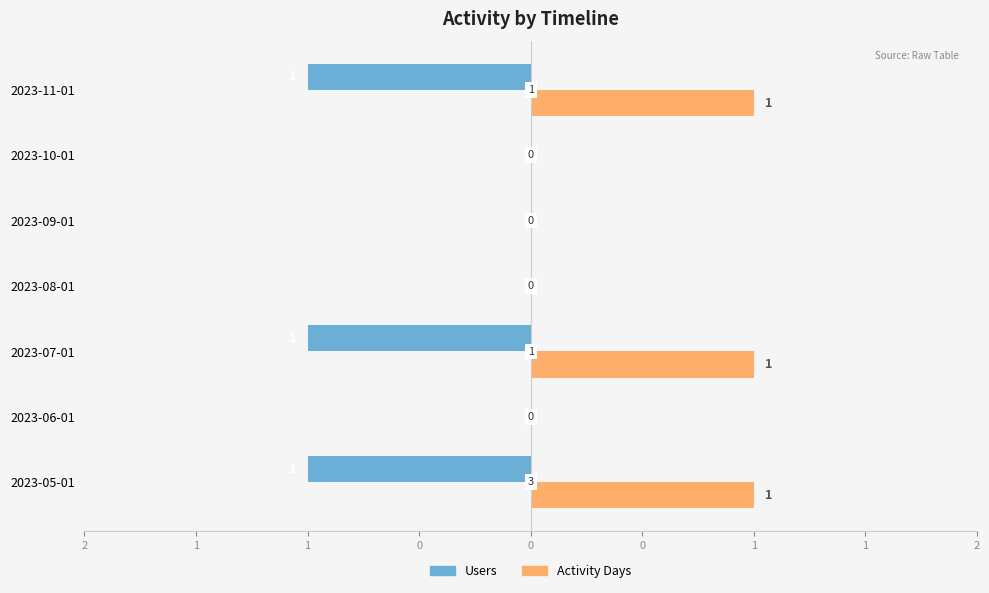

What are all the series names shown in the legend?

Users, Activity Days